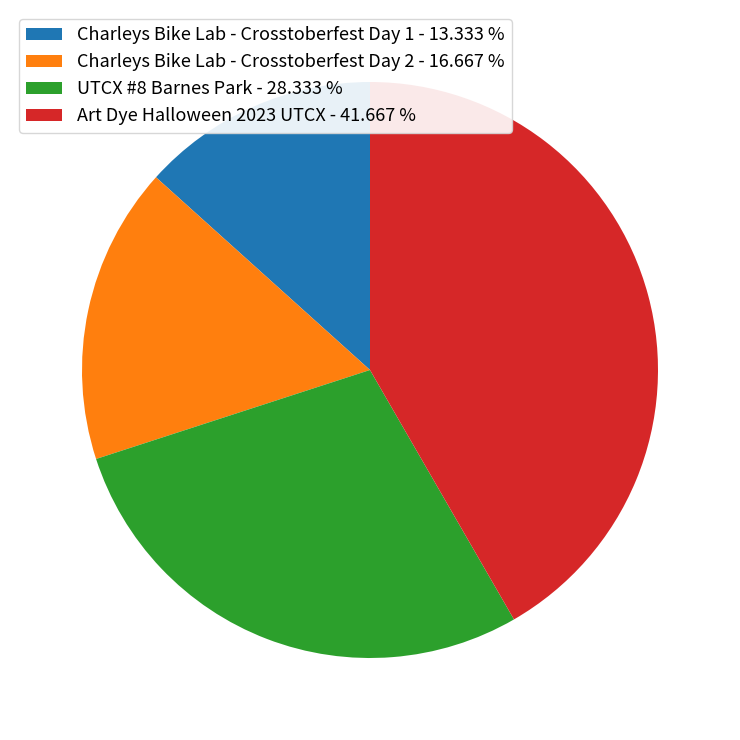

Do Art Dye Halloween 2023 UTCX - 41.667 % and UTCX #8 Barnes Park - 28.333 % together represent more than half of the pie?

Yes